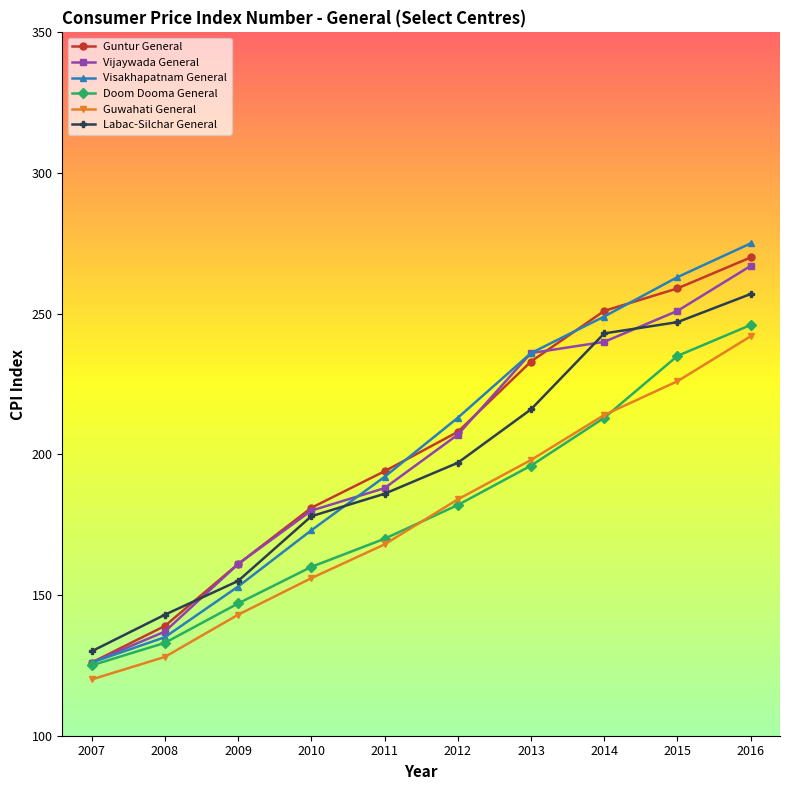

How many data points in Doom Dooma General are less than 182?

5